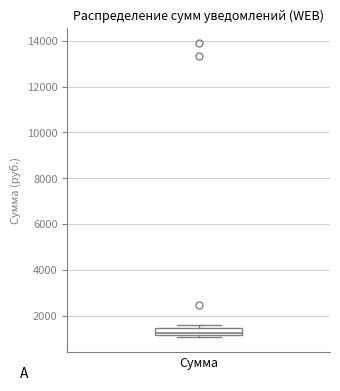

Read this box plot against the y-axis: the position of the median line, the range covered by the box, and the ends of both whiskers. The values are not printed on the chart, so give them approximately, as read against the axis.

median 1200 (just above the box's lower edge), box 1200 to 1400, whiskers 1000 to 1600